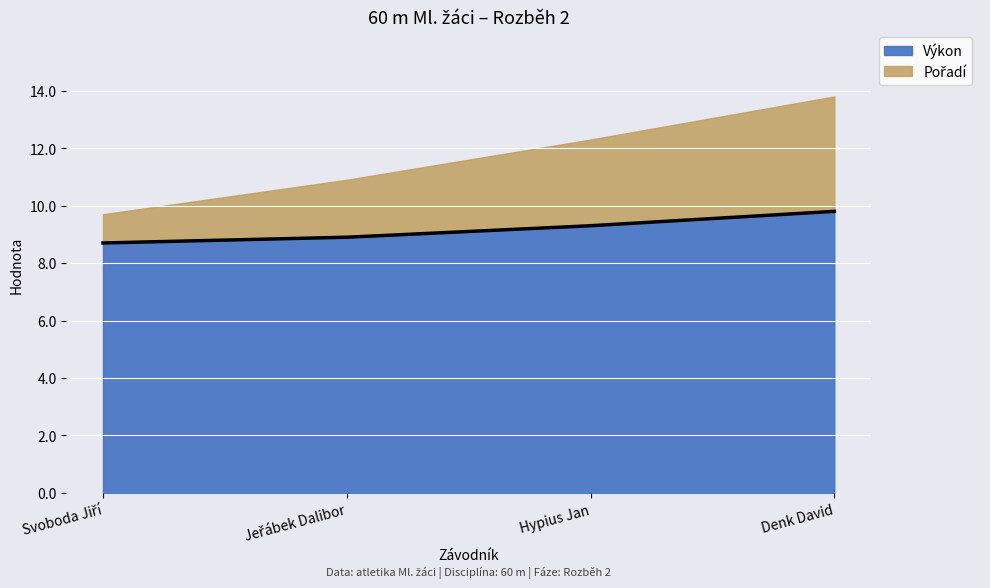

At which category is the sum across all series the highest?

Denk David